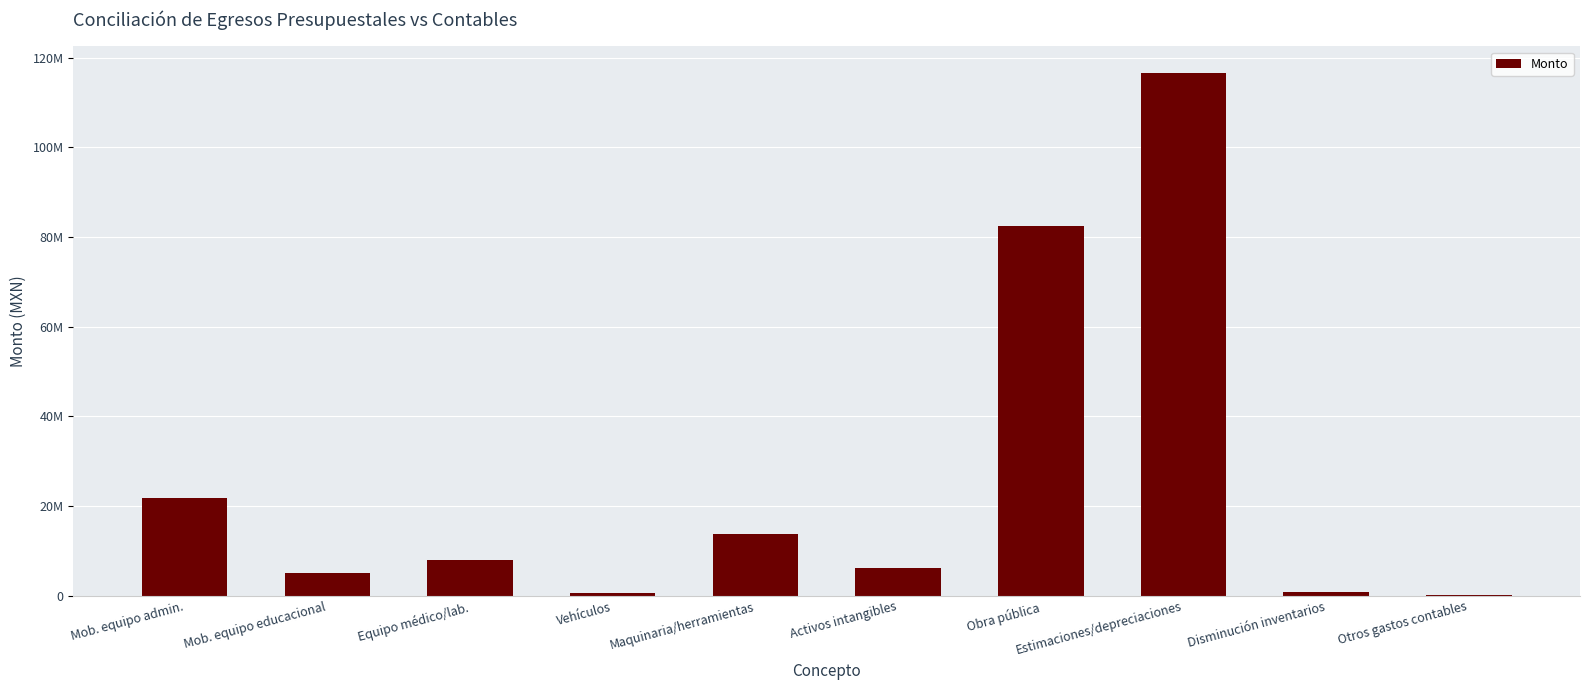

What is the average value?

25546686.4